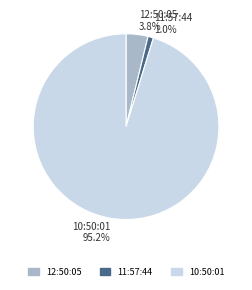

Which category has the biggest portion of the pie?

10:50:01